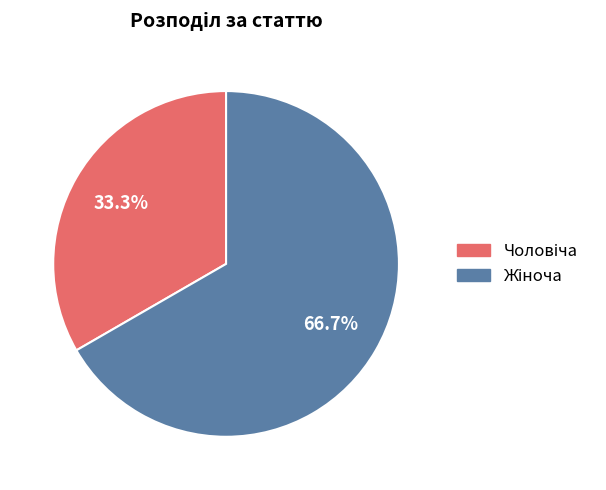

Is there a majority slice in this chart?

Yes